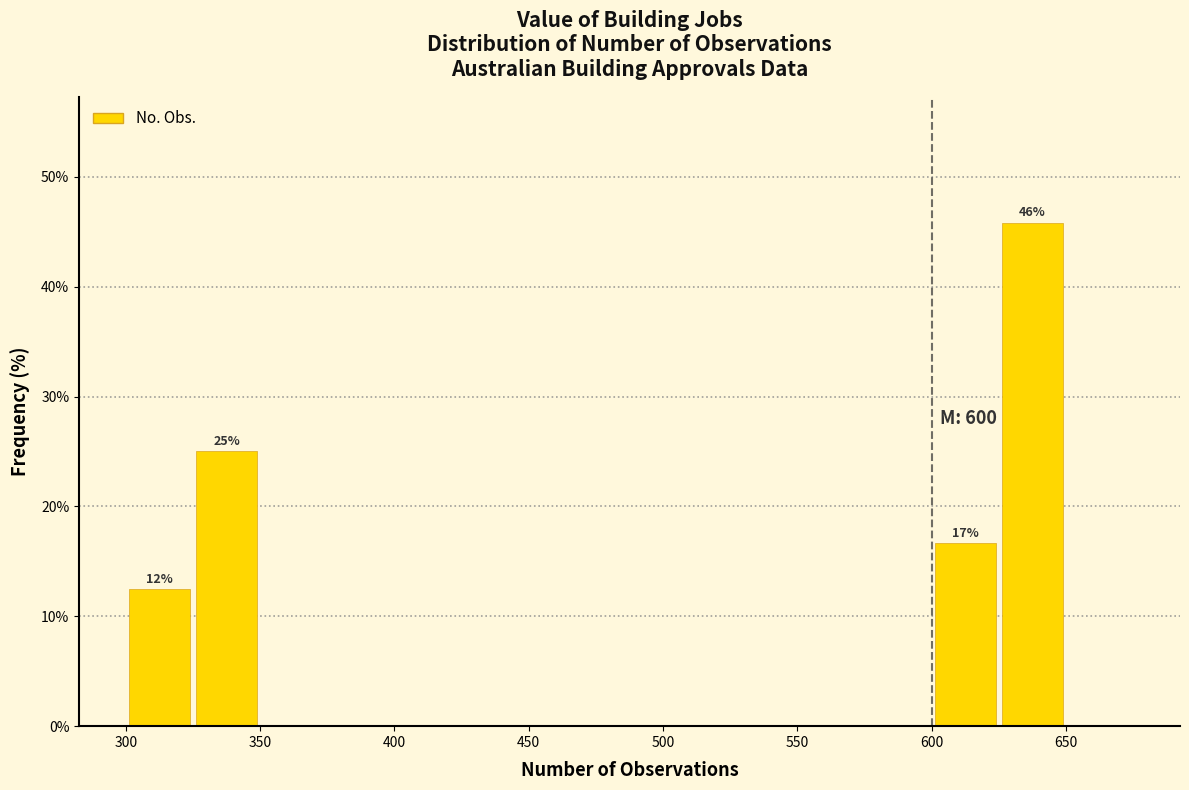

Over which range of the x-axis is the bar tallest?

625 to 650